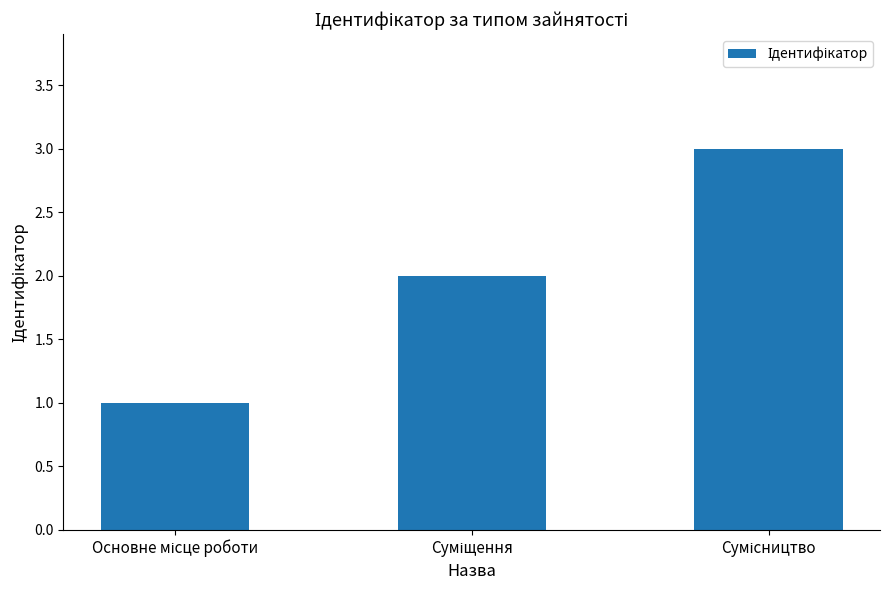

How many categories are shown in the chart?

3